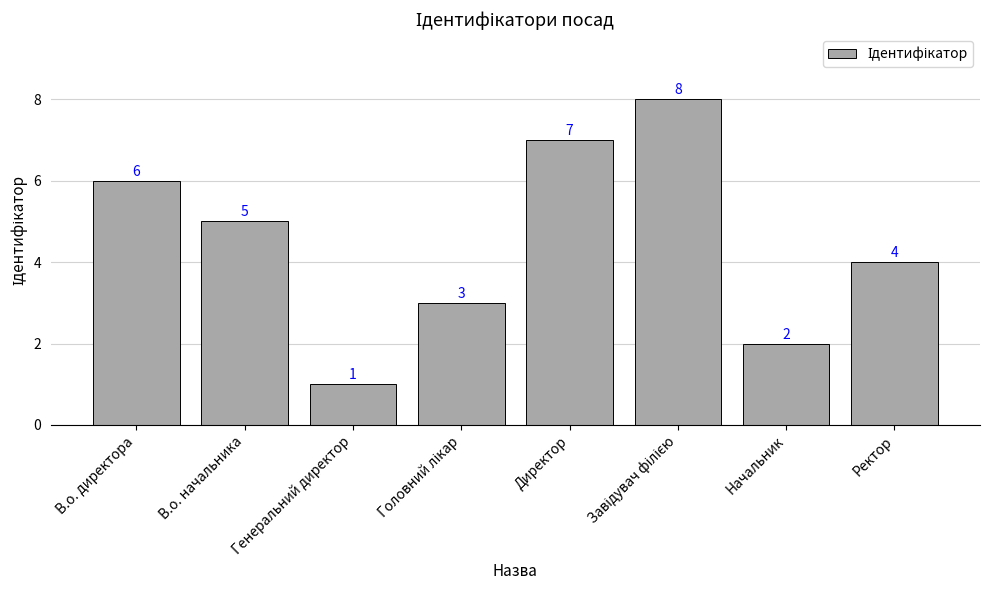

What is the difference between the maximum and minimum values?

7